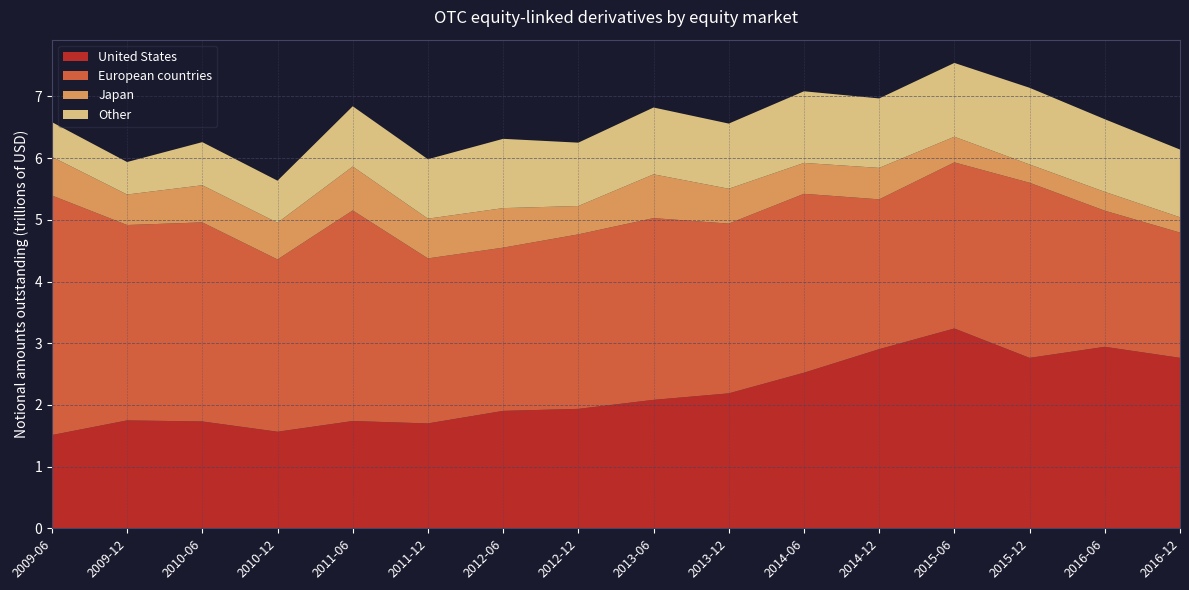

Reading left to right, what are all the values shown in this chart?

United States: 2009-06=1.5	2009-12=1.7	2010-06=1.7	2010-12=1.6	2011-06=1.7	2011-12=1.7	2012-06=1.9	2012-12=1.9	2013-06=2.1	2013-12=2.2	2014-06=2.5	2014-12=2.9	2015-06=3.2	2015-12=2.8	2016-06=2.9	2016-12=2.8
European countries: 2009-06=3.9	2009-12=3.2	2010-06=3.2	2010-12=2.8	2011-06=3.4	2011-12=2.7	2012-06=2.6	2012-12=2.8	2013-06=2.9	2013-12=2.8	2014-06=2.9	2014-12=2.4	2015-06=2.7	2015-12=2.8	2016-06=2.2	2016-12=2.0
Japan: 2009-06=0.6	2009-12=0.5	2010-06=0.6	2010-12=0.6	2011-06=0.7	2011-12=0.6	2012-06=0.6	2012-12=0.5	2013-06=0.7	2013-12=0.6	2014-06=0.5	2014-12=0.5	2015-06=0.4	2015-12=0.3	2016-06=0.3	2016-12=0.2
Other: 2009-06=0.6	2009-12=0.5	2010-06=0.7	2010-12=0.7	2011-06=1.0	2011-12=1.0	2012-06=1.1	2012-12=1.0	2013-06=1.1	2013-12=1.1	2014-06=1.2	2014-12=1.1	2015-06=1.2	2015-12=1.2	2016-06=1.2	2016-12=1.1